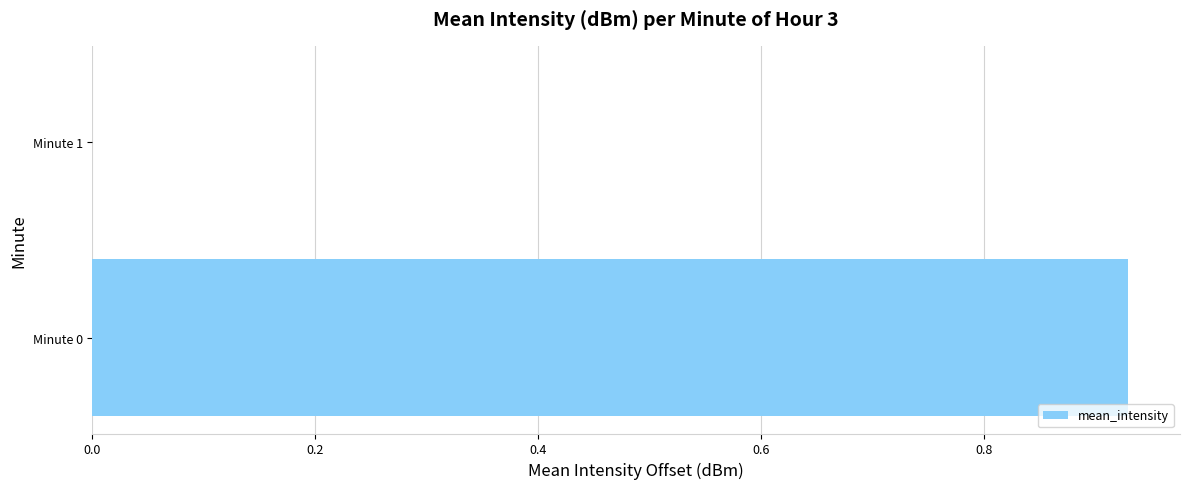

What is the change in value from Minute 0 to Minute 1?

-0.9